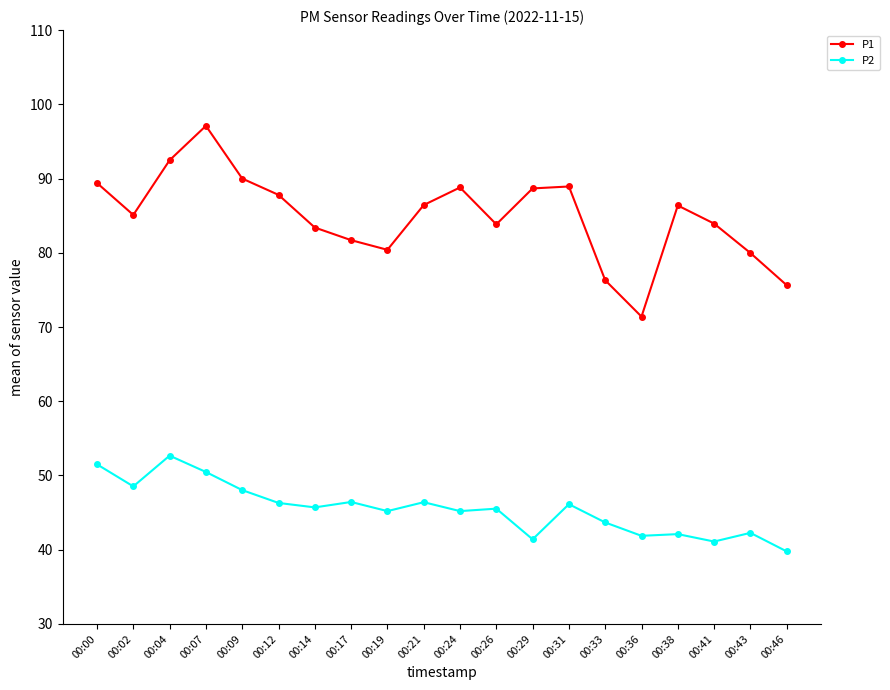

At how many categories does at least one series exceed 81?

15